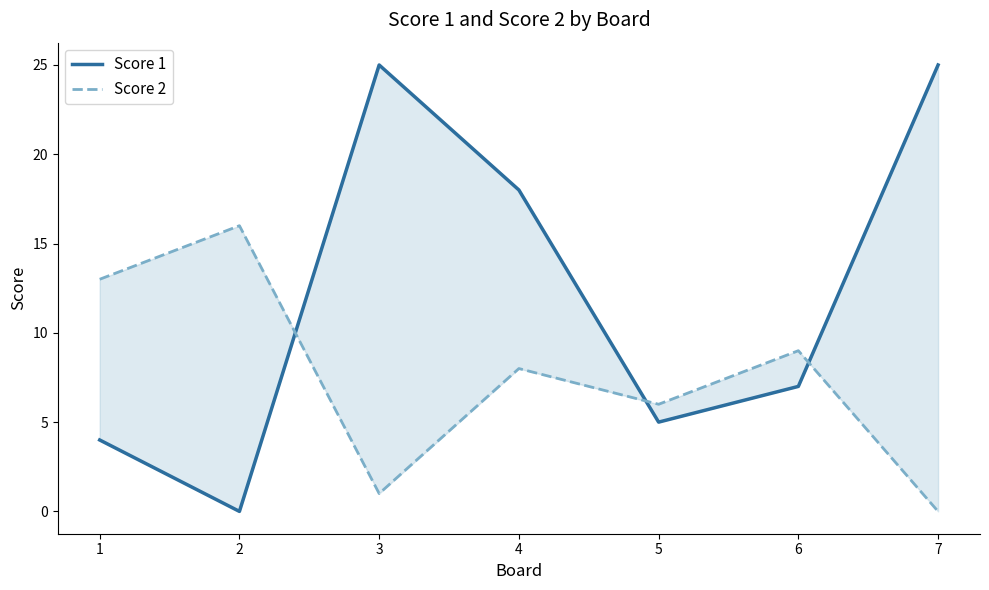

Reading left to right, list all the values displayed in this chart.

Score 1: 1=4	2=0	3=25	4=18	5=5	6=7	7=25
Score 2: 1=13	2=16	3=1	4=8	5=6	6=9	7=0